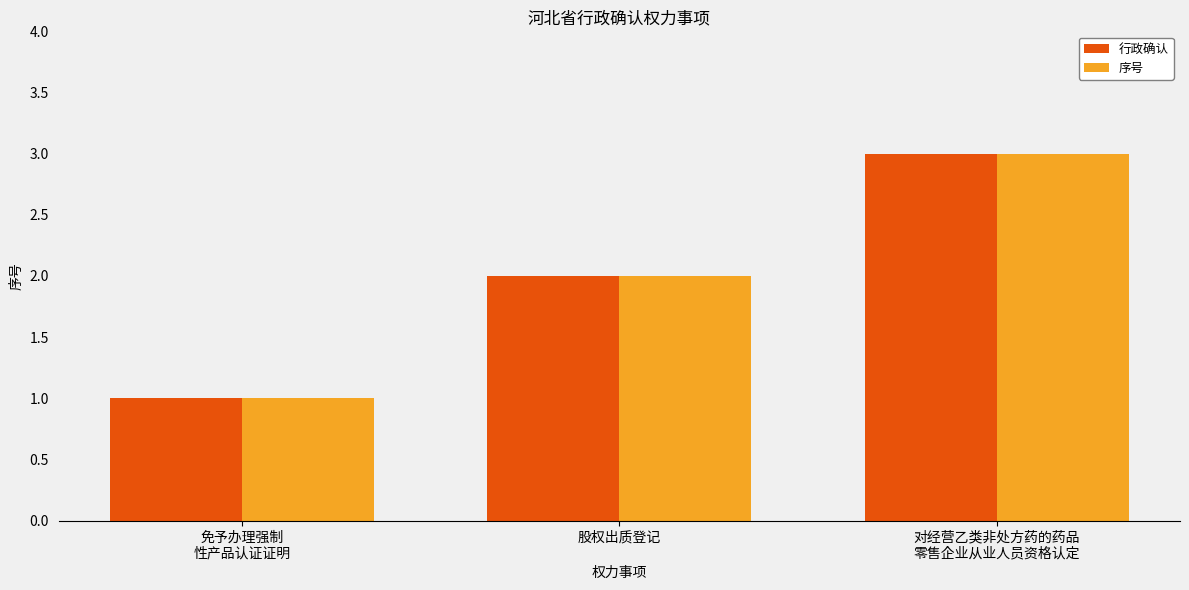

At which label does 序号 reach its peak?

对经营乙类非处方药的药品
零售企业从业人员资格认定